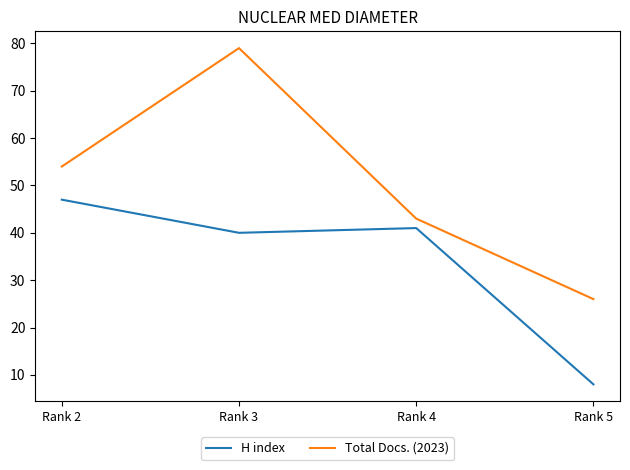

In H index, how many points are lower than both neighbors (excluding endpoints)?

1